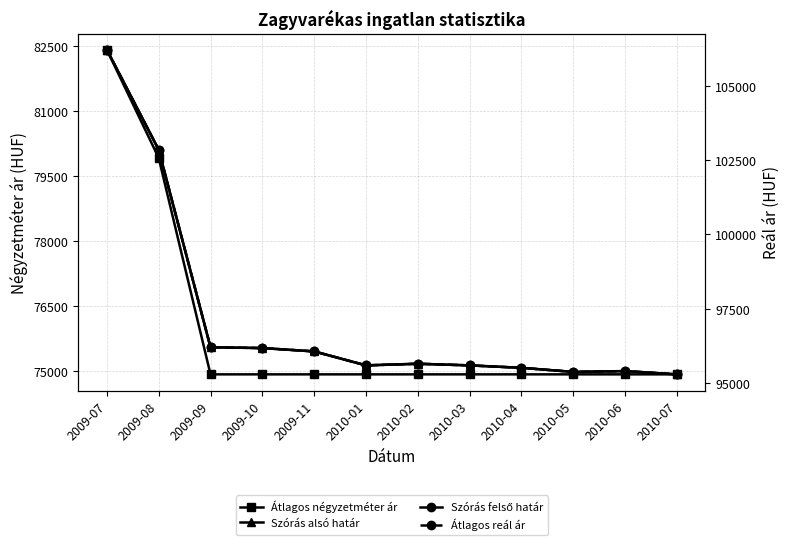

What position from the left is 2009-08?

2